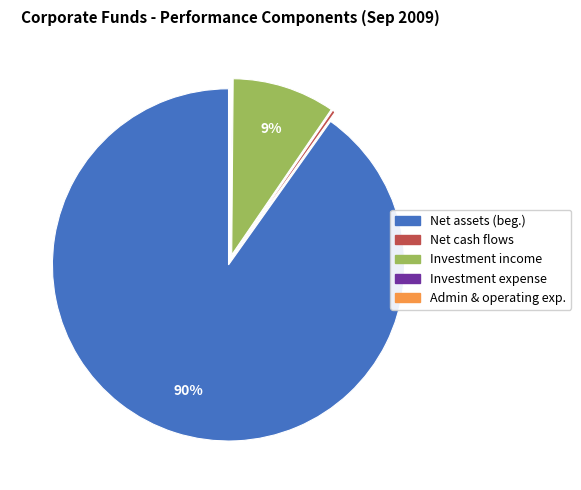

To the nearest percent, what is the average slice percentage?

20%